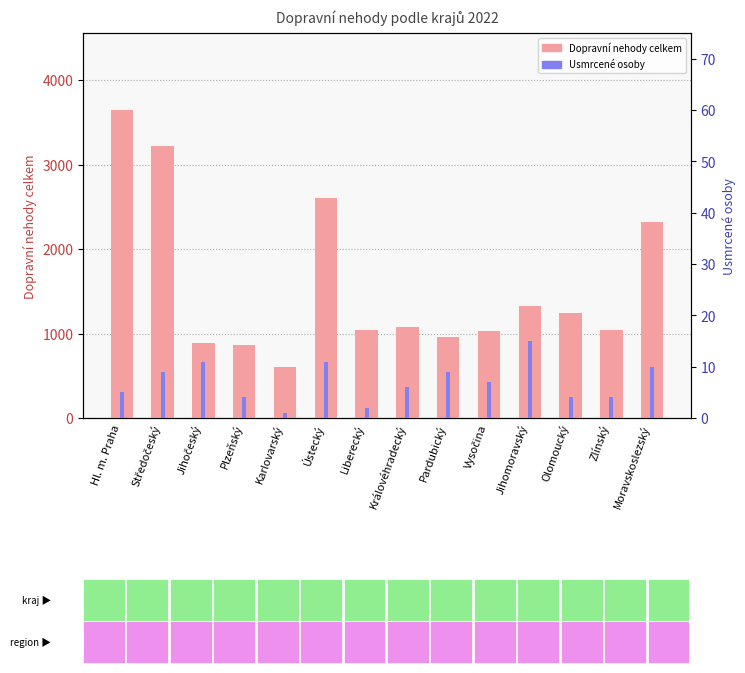

At which category is the sum across all series the highest?

Hl. m. Praha